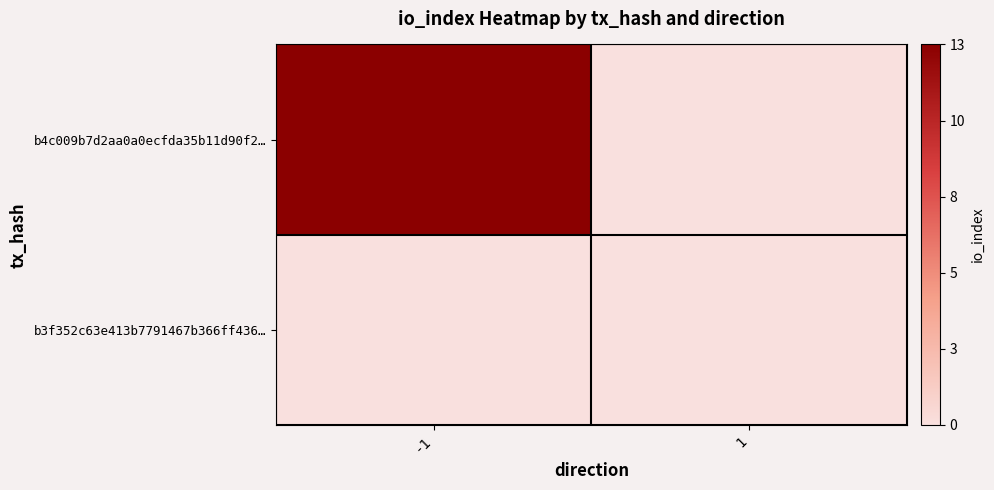

What is the maximum value shown in the chart?

1